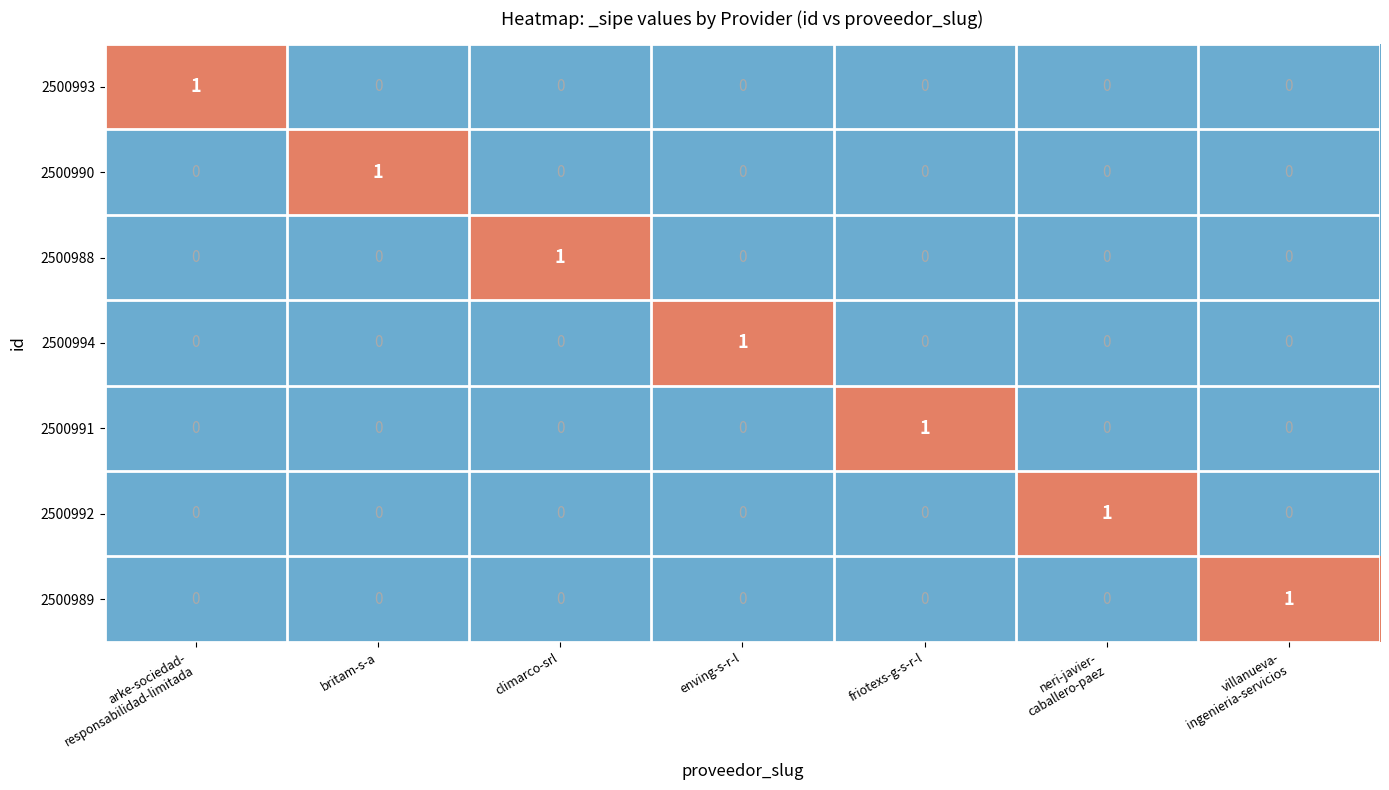

True or false: 2500993 has a value of 0 at enving-s-r-l.

True